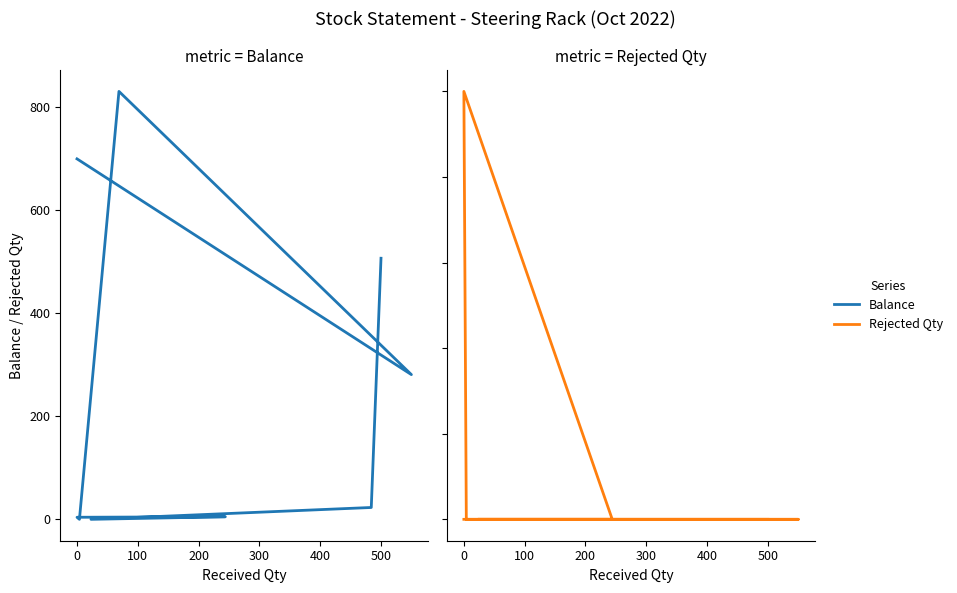

Does the chart have visible grid lines?

No